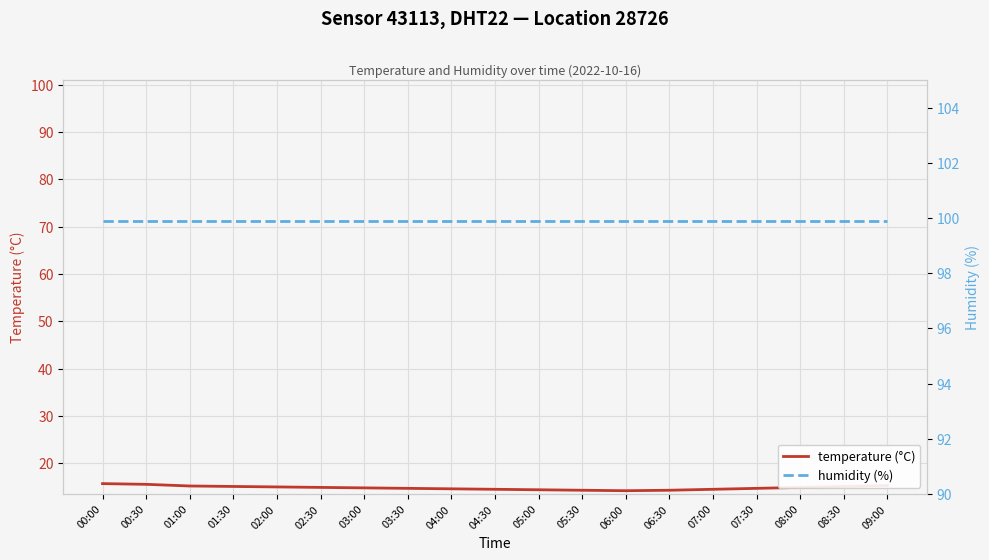

What is the lowest value of the humidity (%) series?

99.9